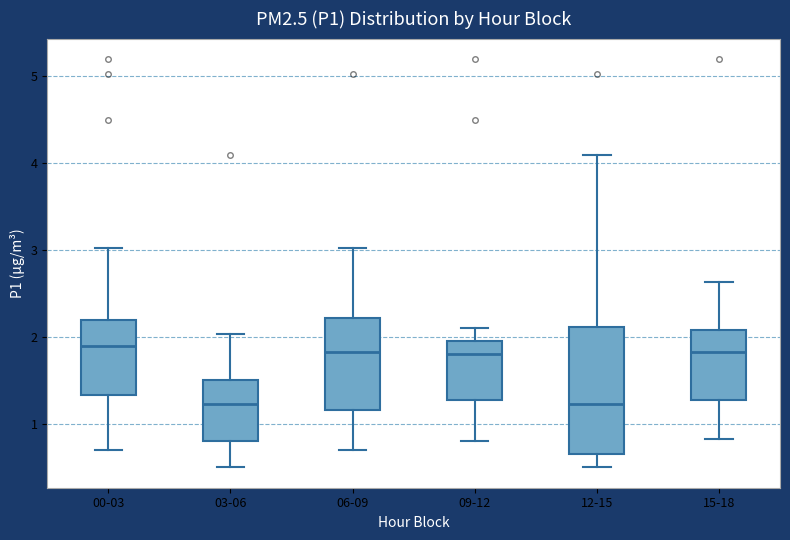

Where is the upper edge of the box for 09-12 on the y-axis? The values are not printed on the chart, so give them approximately, as read against the axis.

2.0